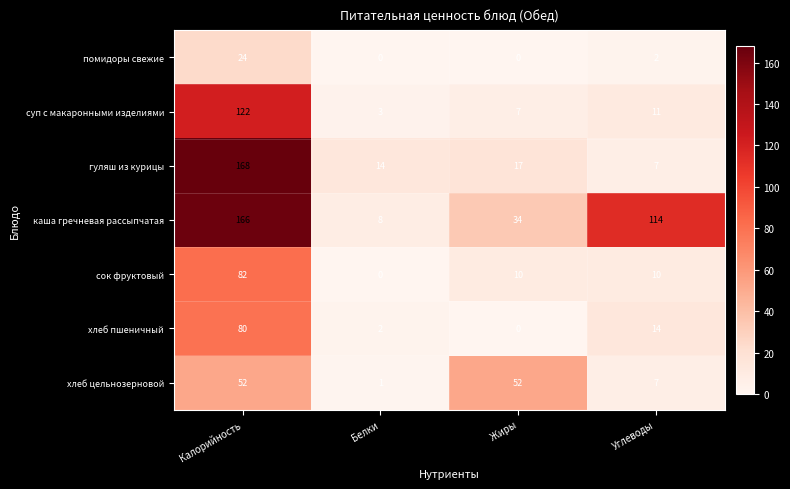

What is the sum of the каша гречневая рассыпчатая values at Жиры and Углеводы?

148